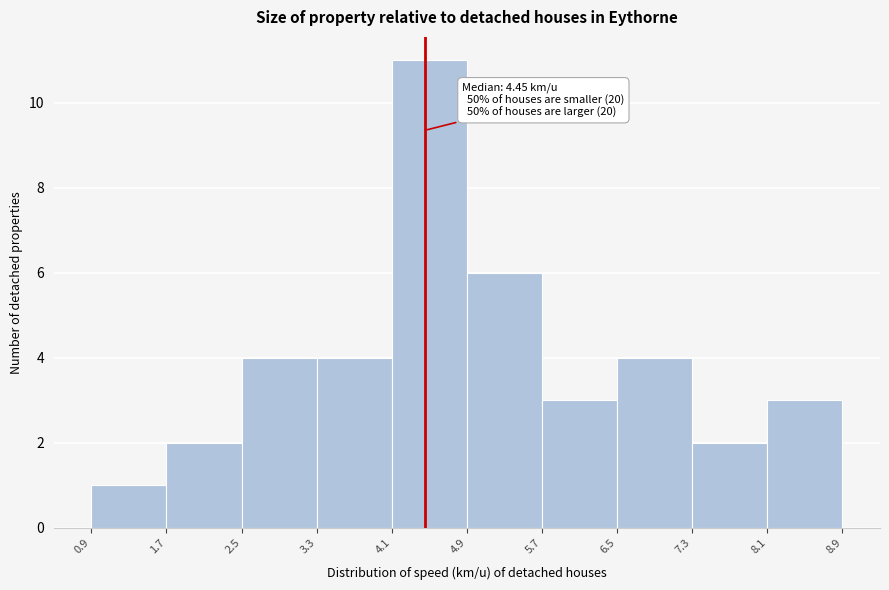

Which range on the x-axis has the tallest bar?

4.1 to 4.9